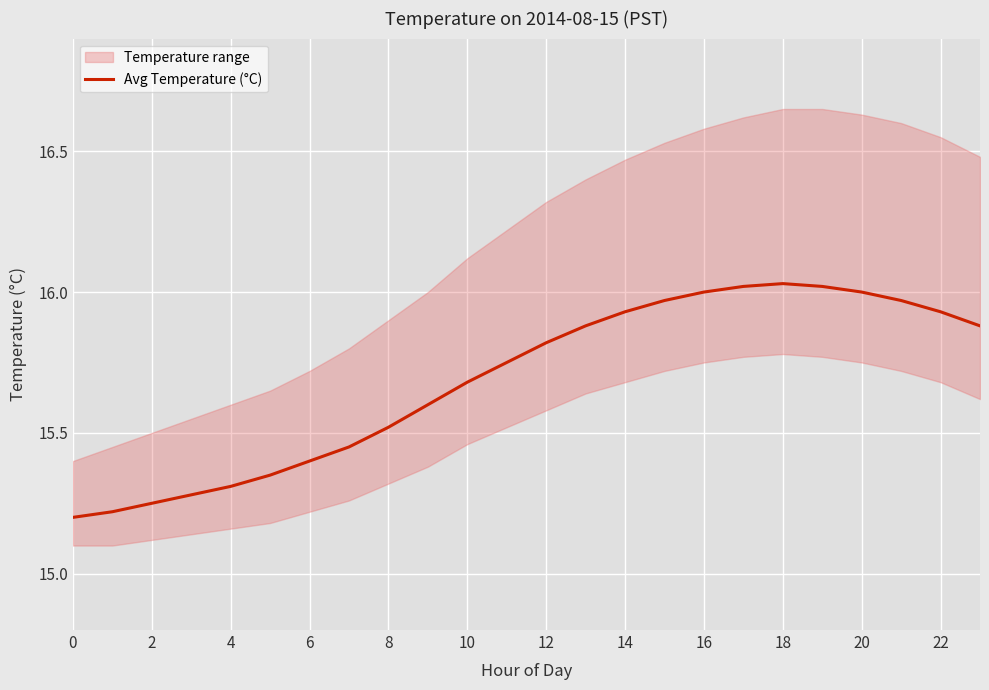

True or false: the data shows 23.0 at 14.

False